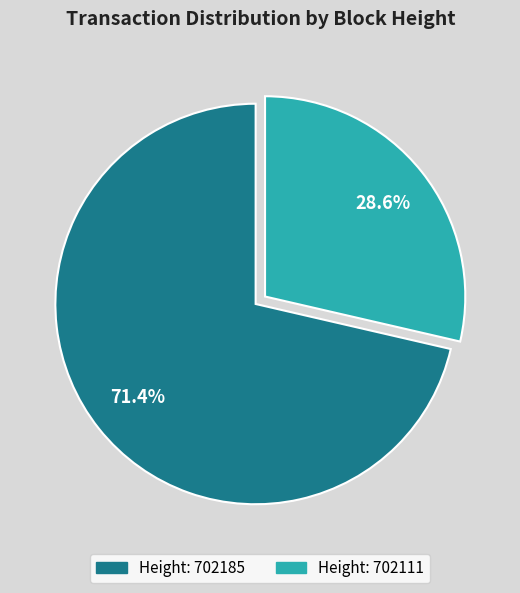

Is there a majority slice in this chart?

Yes